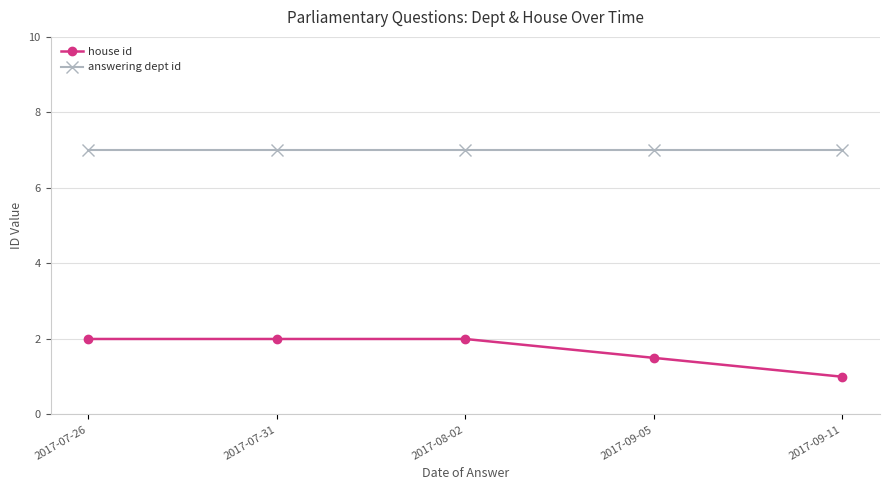

True or false: answering dept id and house id cross at least once.

False